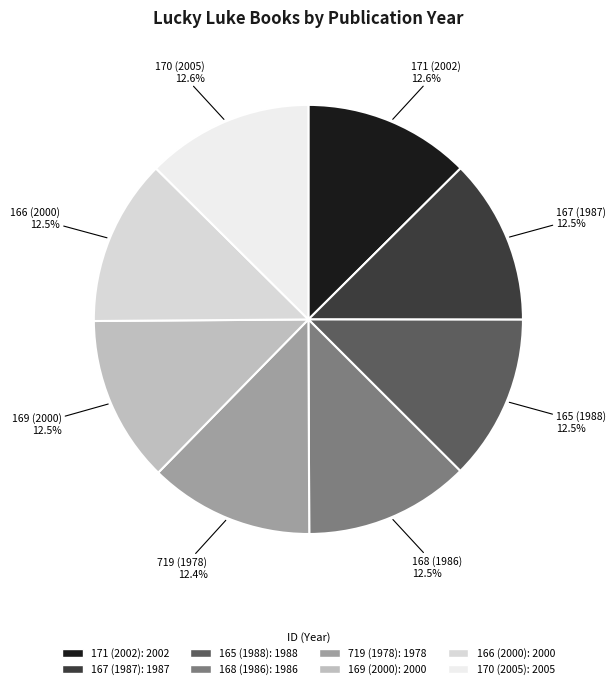

Does 166 (2000) account for over 50% of the chart?

No